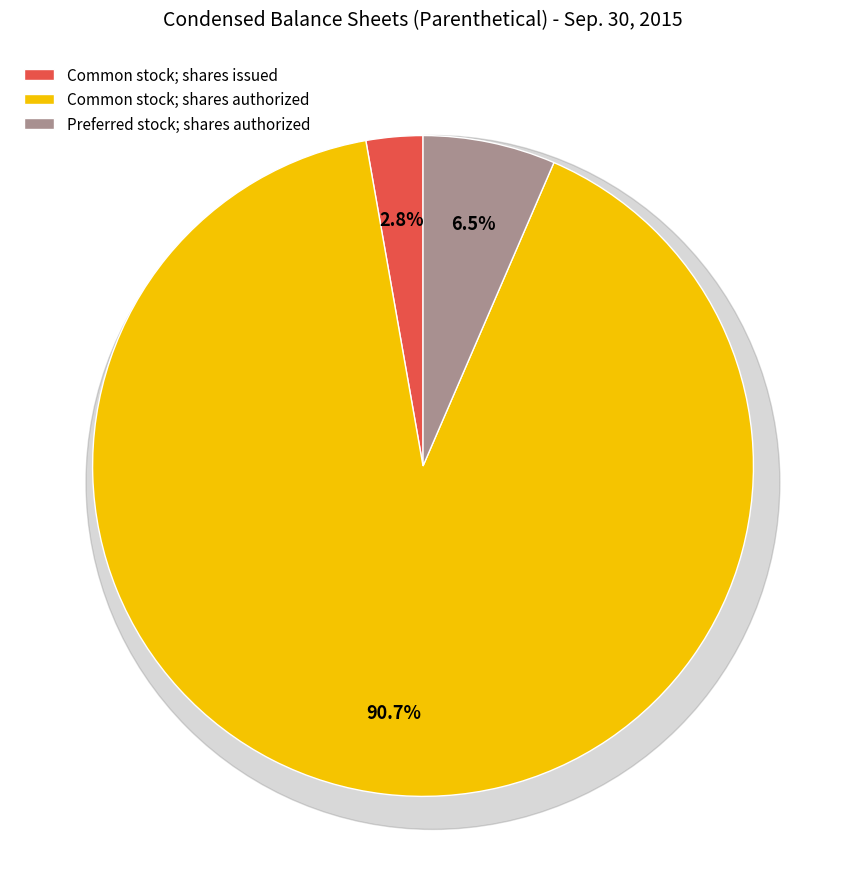

Does Preferred stock; shares authorized account for over 50% of the chart?

No